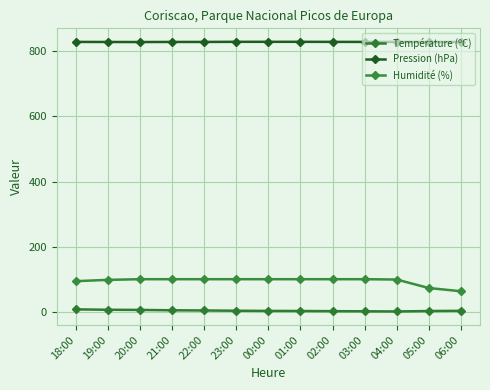

The Pression (hPa) series shows 1442.3 at 05:00. True or false?

False